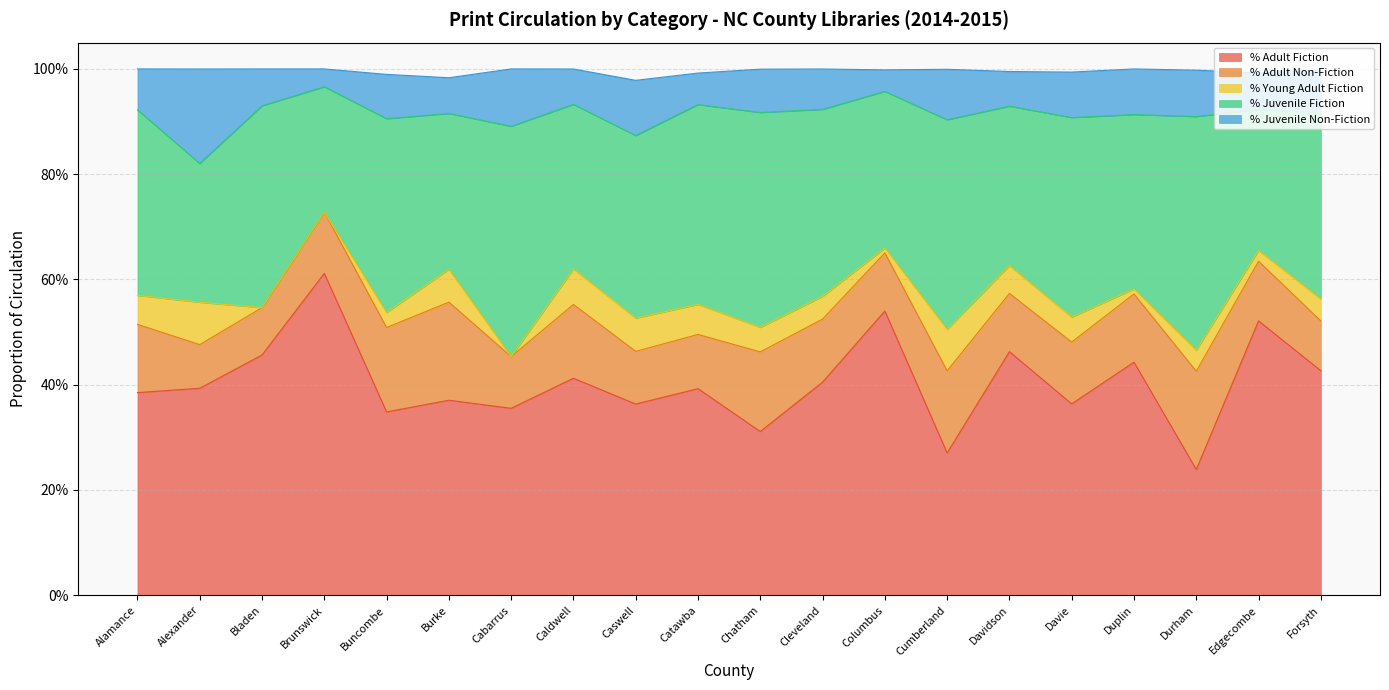

At which category does % Adult Fiction reach its first local valley?

Buncombe